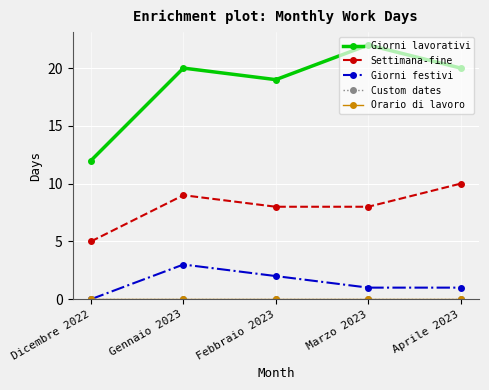

What is the highest value of the Settimana-fine series?

10